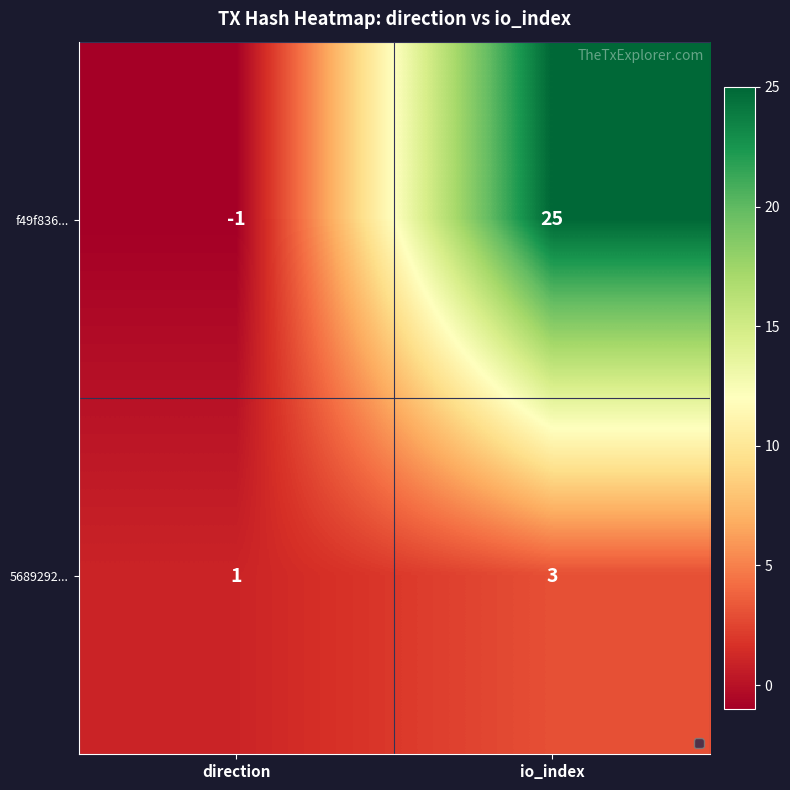

Count the number of categories in the chart.

2